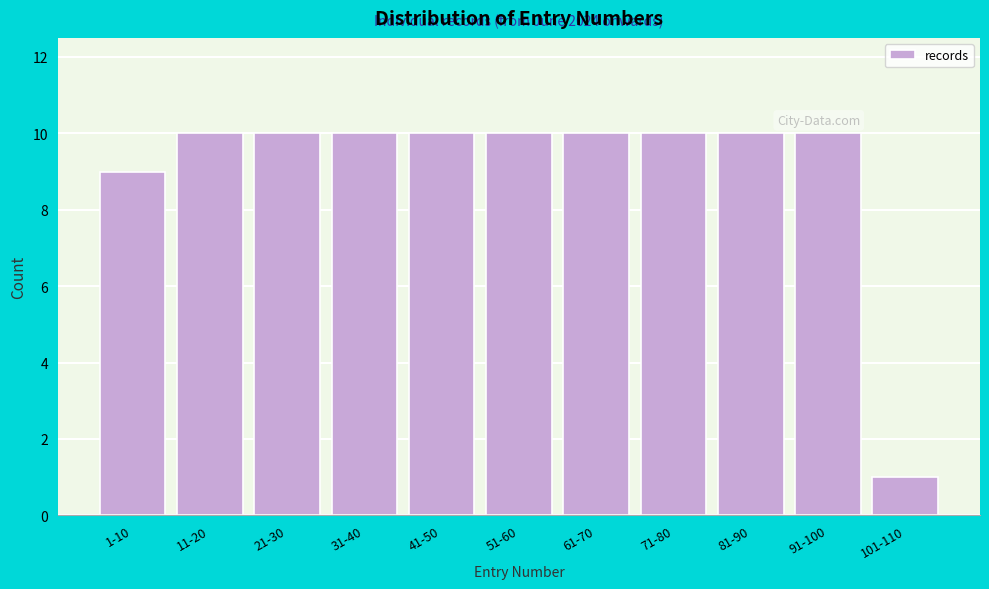

Reading left to right, extract all data points from this chart.

1-10=9	11-20=10	21-30=10	31-40=10	41-50=10	51-60=10	61-70=10	71-80=10	81-90=10	91-100=10	101-110=1